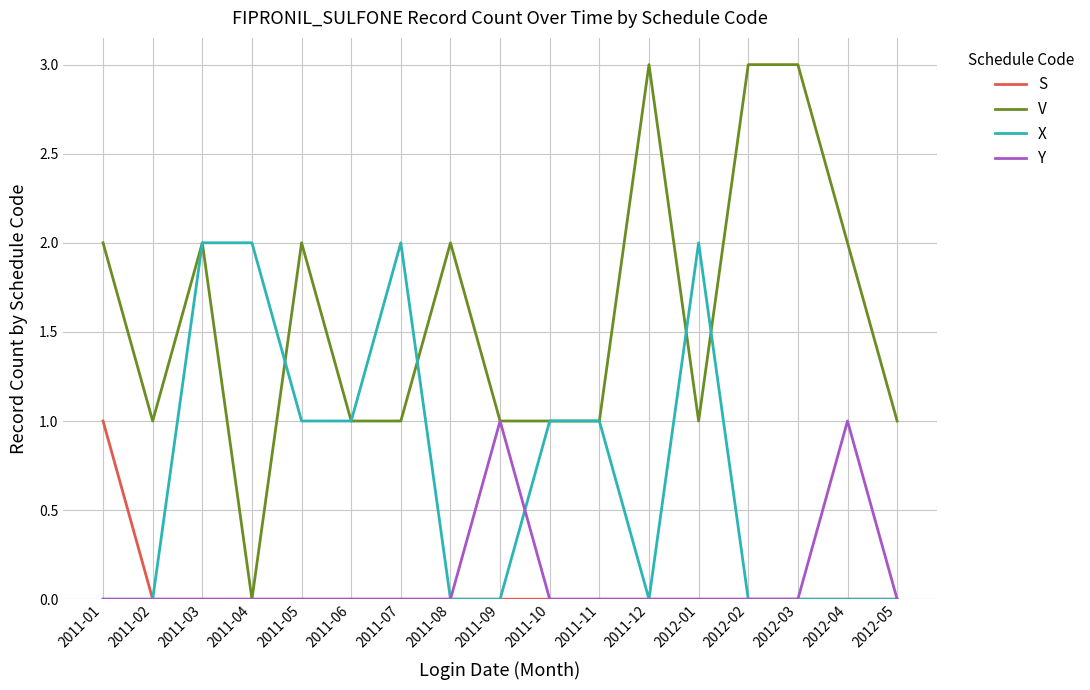

What is the difference between the maximum and minimum values in the V series?

3